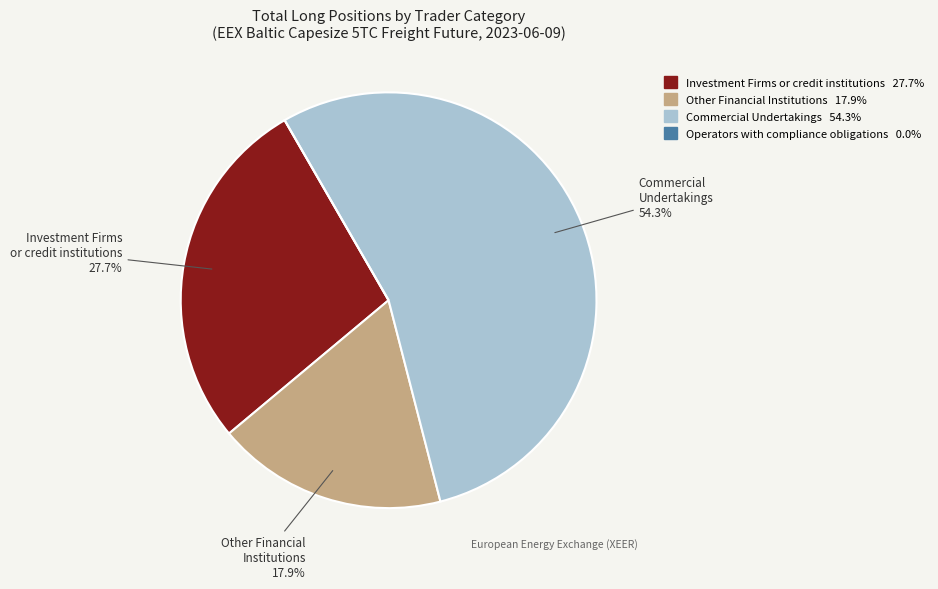

Which slice represents more than half of the pie?

Commercial Undertakings